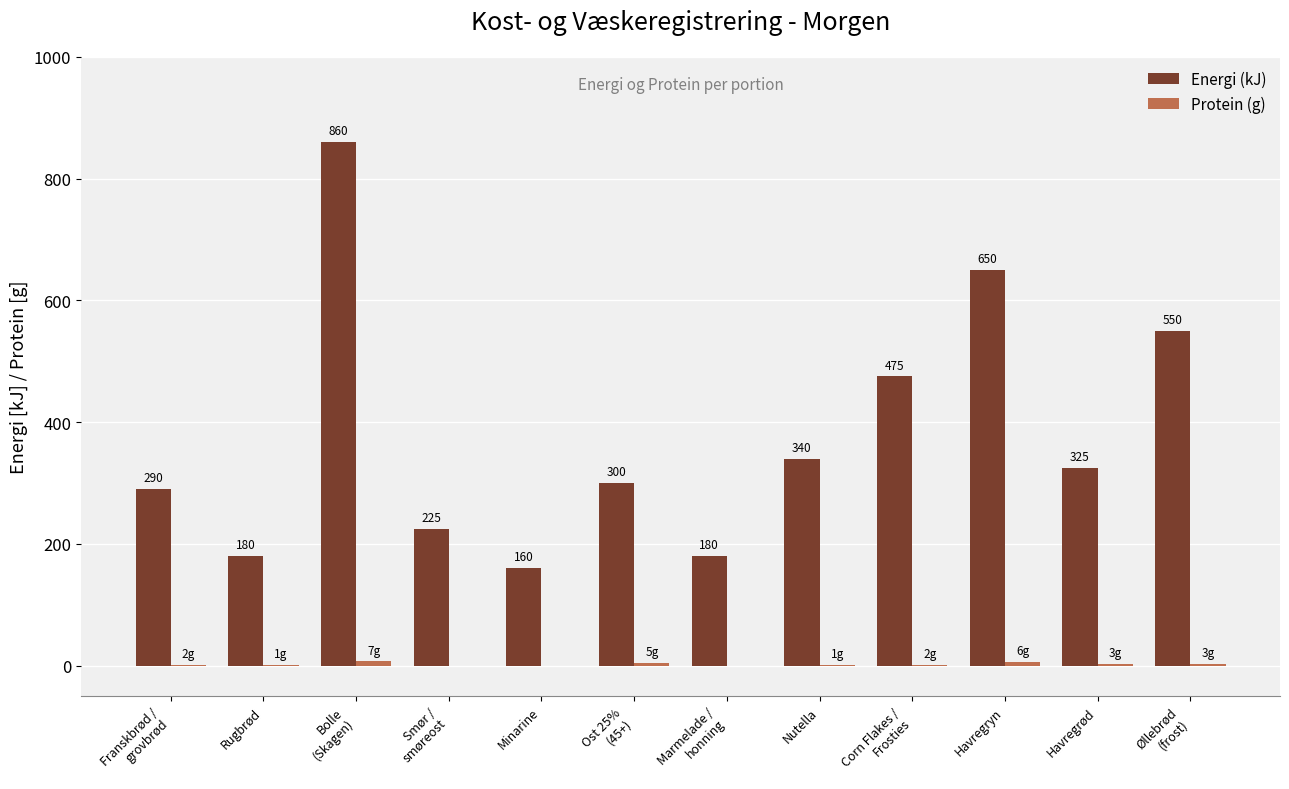

At which category is the sum across all series the highest?

Bolle
(Skagen)